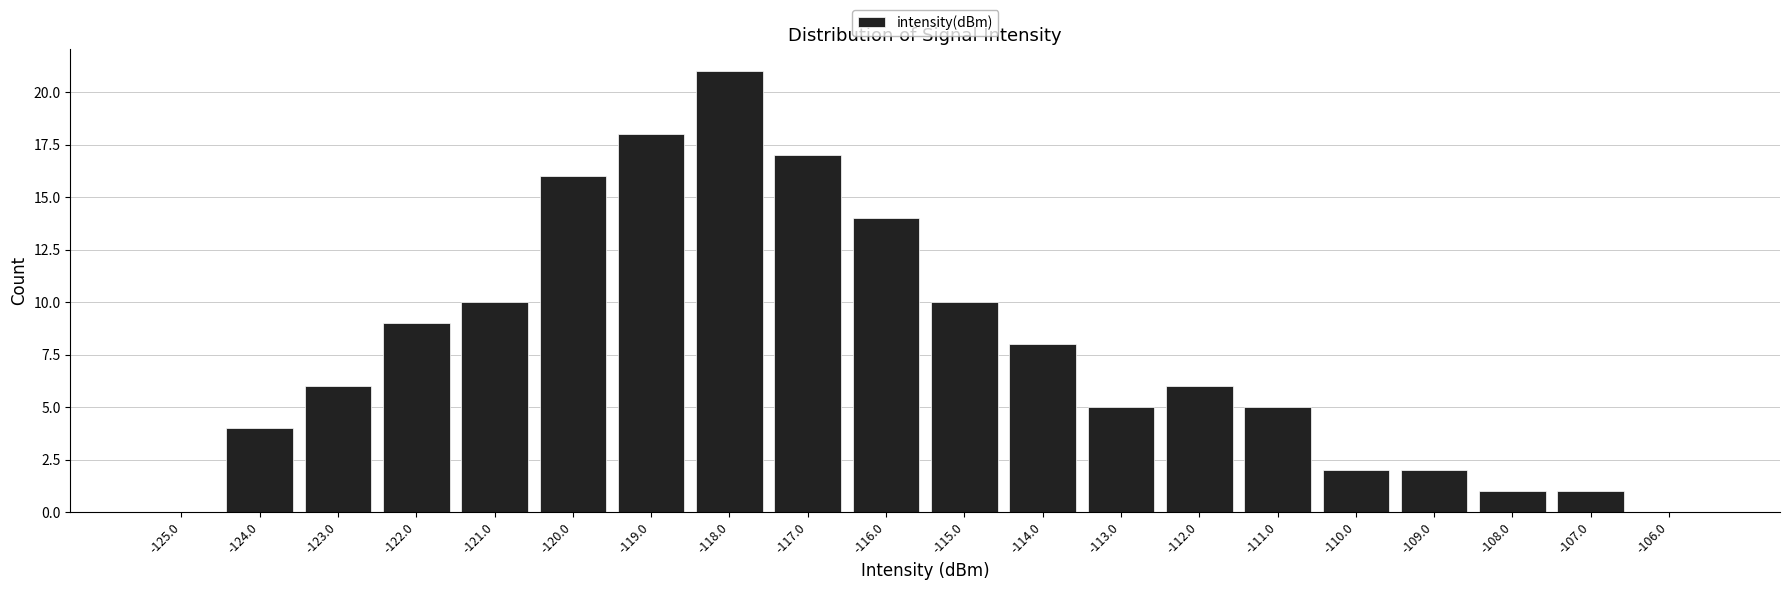

Reading left to right, what are all the values shown in this chart?

-125.0=0	-124.0=4	-123.0=6	-122.0=9	-121.0=10	-120.0=16	-119.0=18	-118.0=21	-117.0=17	-116.0=14	-115.0=10	-114.0=8	-113.0=5	-112.0=6	-111.0=5	-110.0=2	-109.0=2	-108.0=1	-107.0=1	-106.0=0